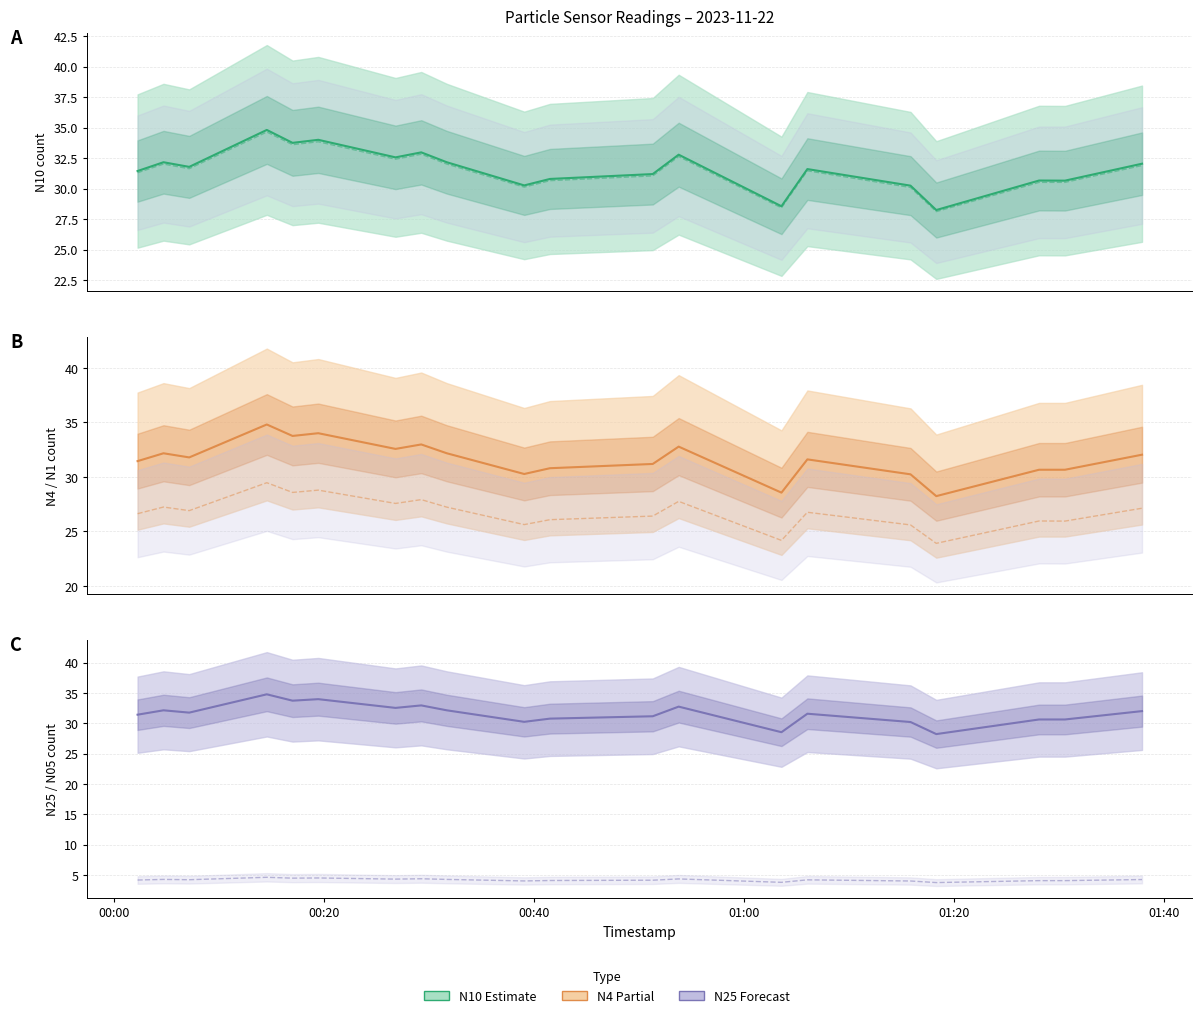

How many values in the N10 (Estimate) series are below 31?

7